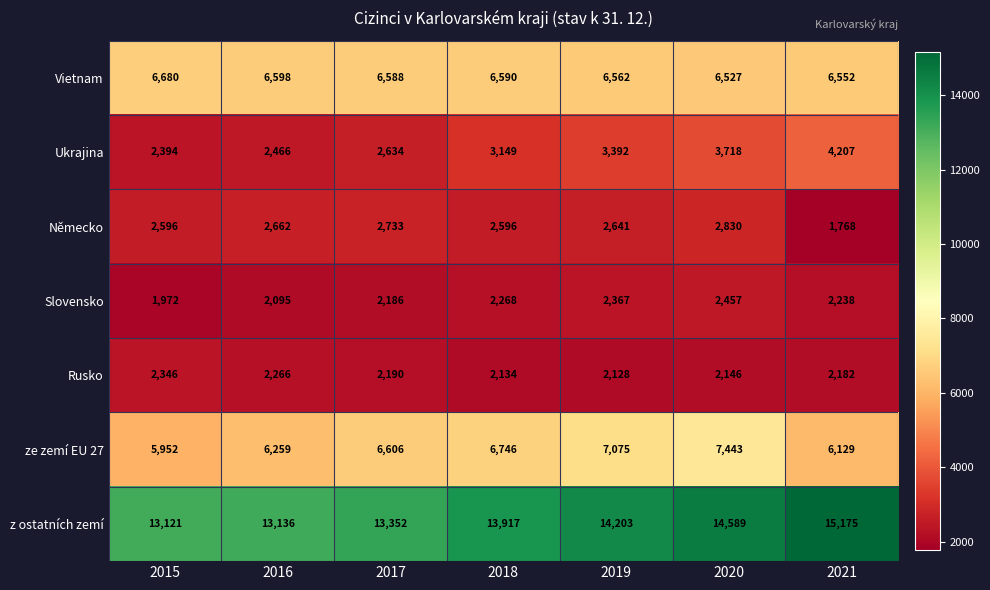

Which series has the largest total across all categories?

z ostatních zemí